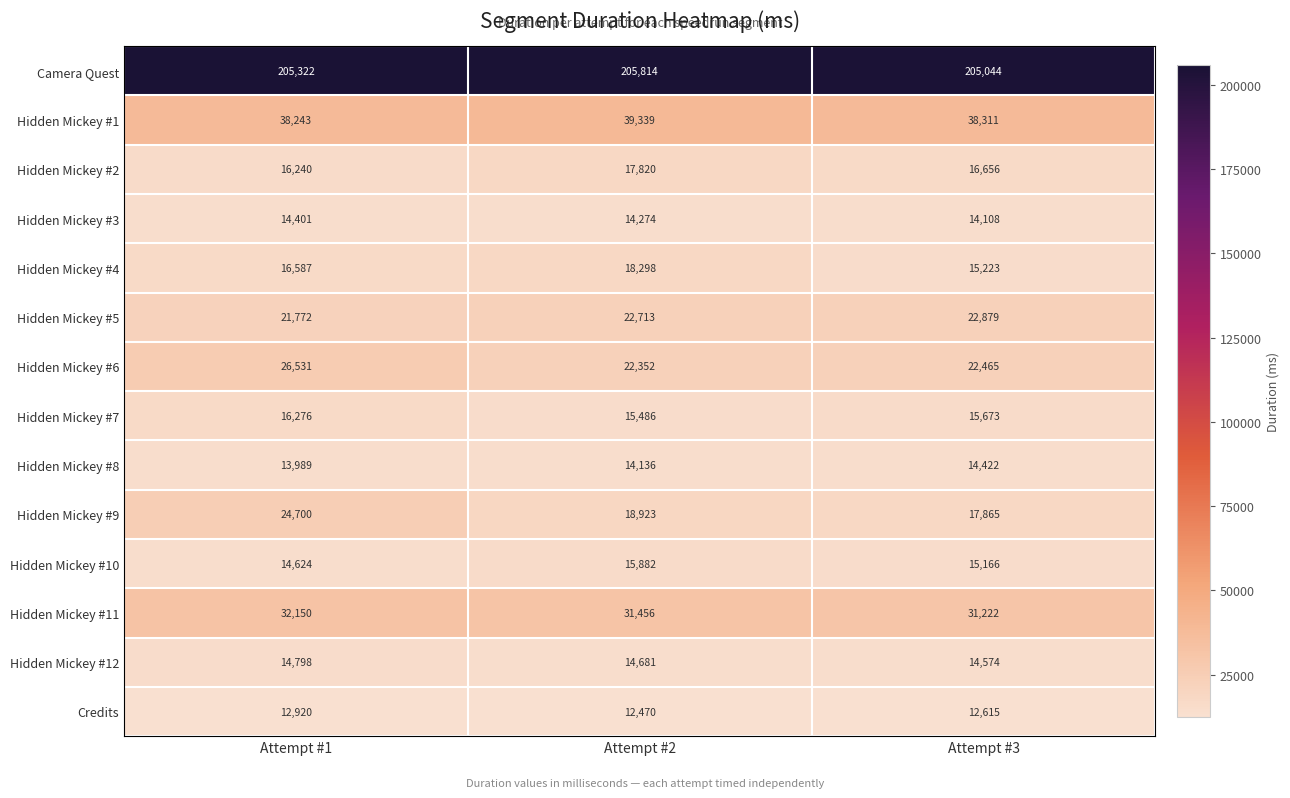

Count the number of categories in the chart.

3